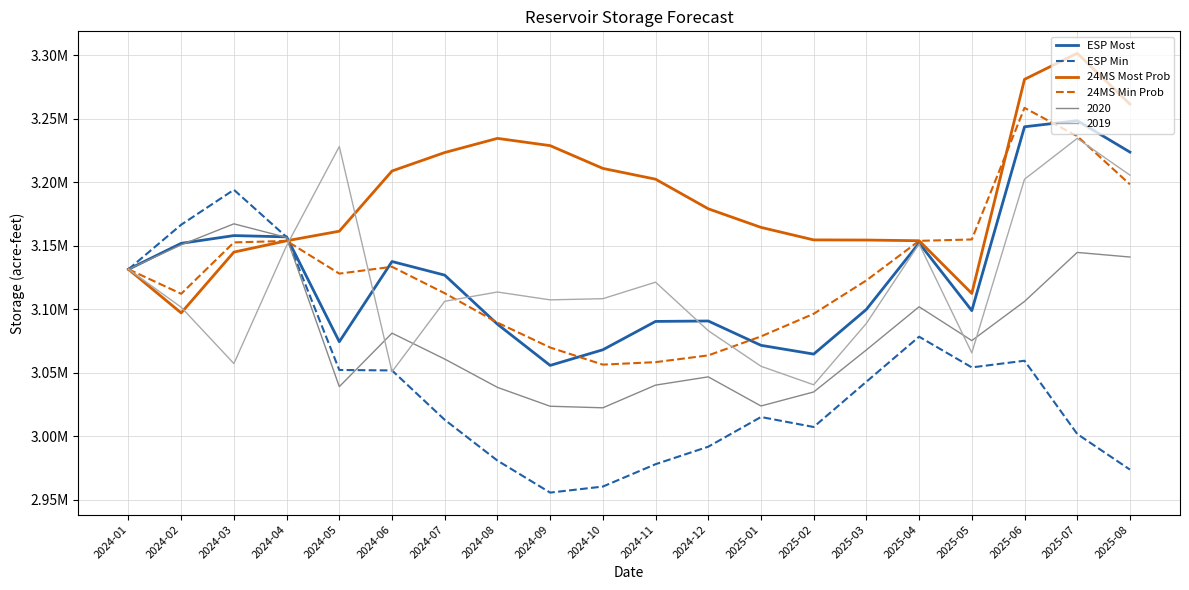

List the labels in order of 24MS Most Prob value, smallest first.

2024-02, 2025-05, 2024-01, 2024-03, 2024-04, 2025-04, 2025-03, 2025-02, 2024-05, 2025-01, 2024-12, 2024-11, 2024-06, 2024-10, 2024-07, 2024-09, 2024-08, 2025-08, 2025-06, 2025-07